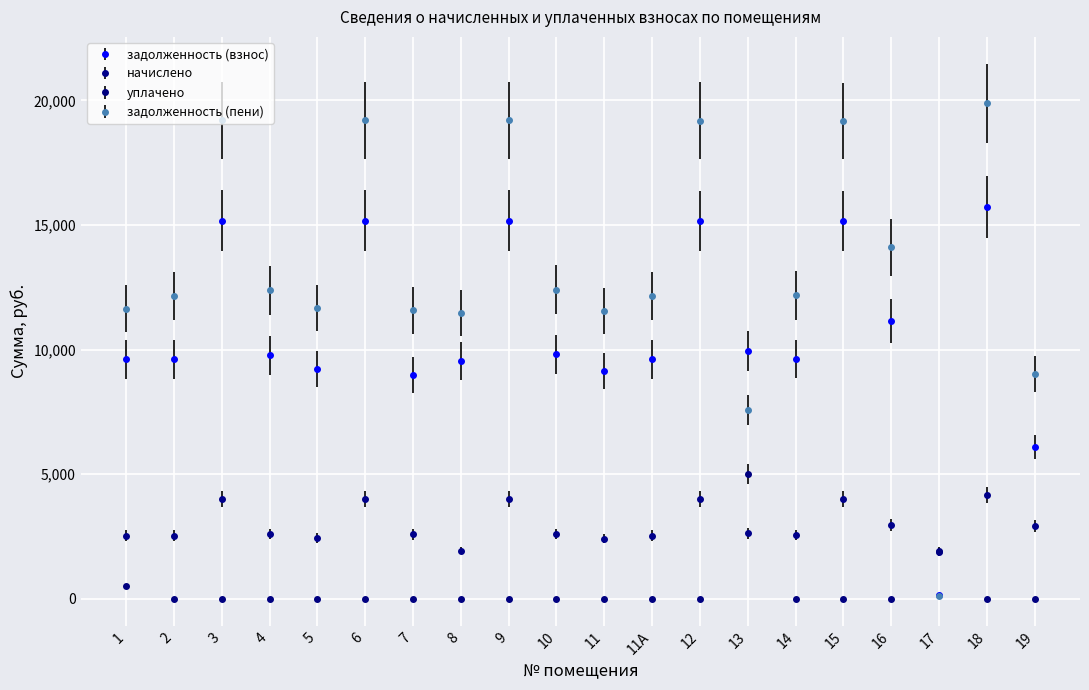

What is the greatest value displayed?

19880.2